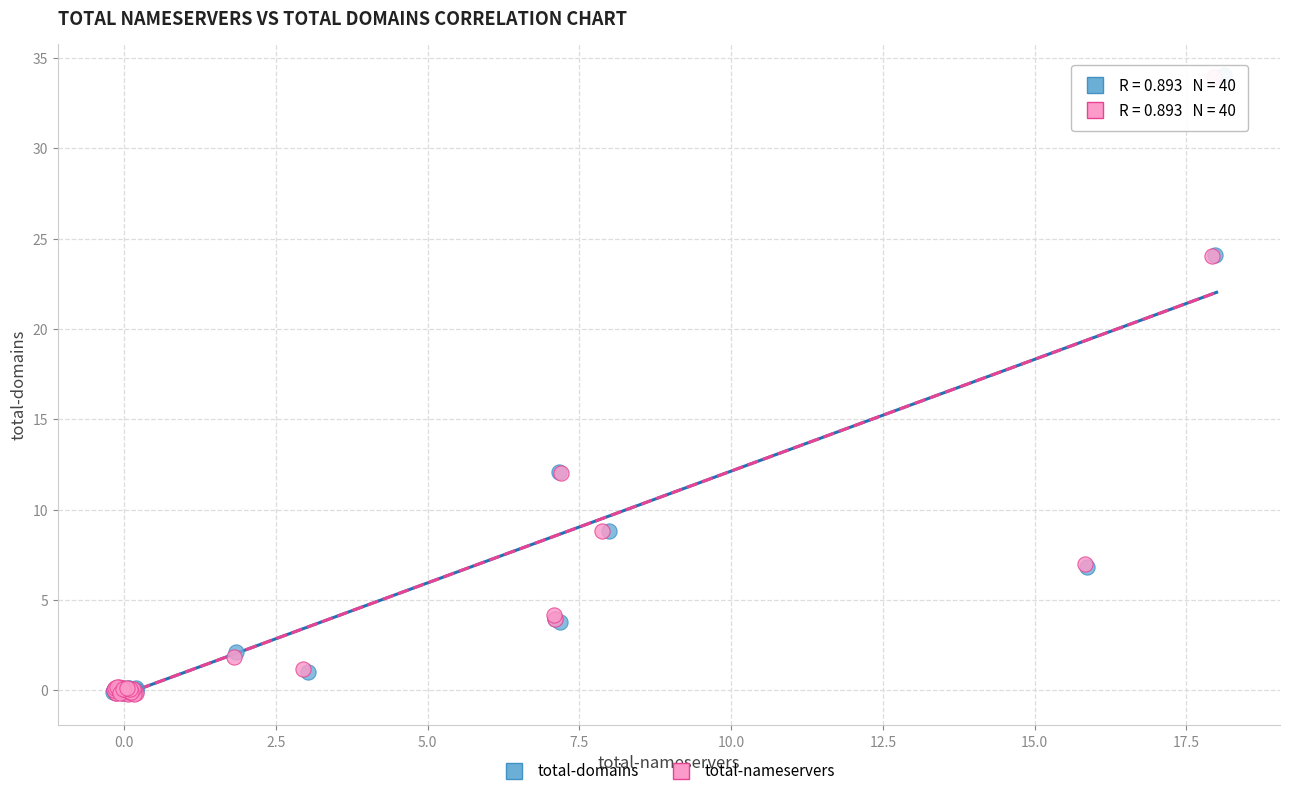

Which series has the widest spread of Y values?

total-domains